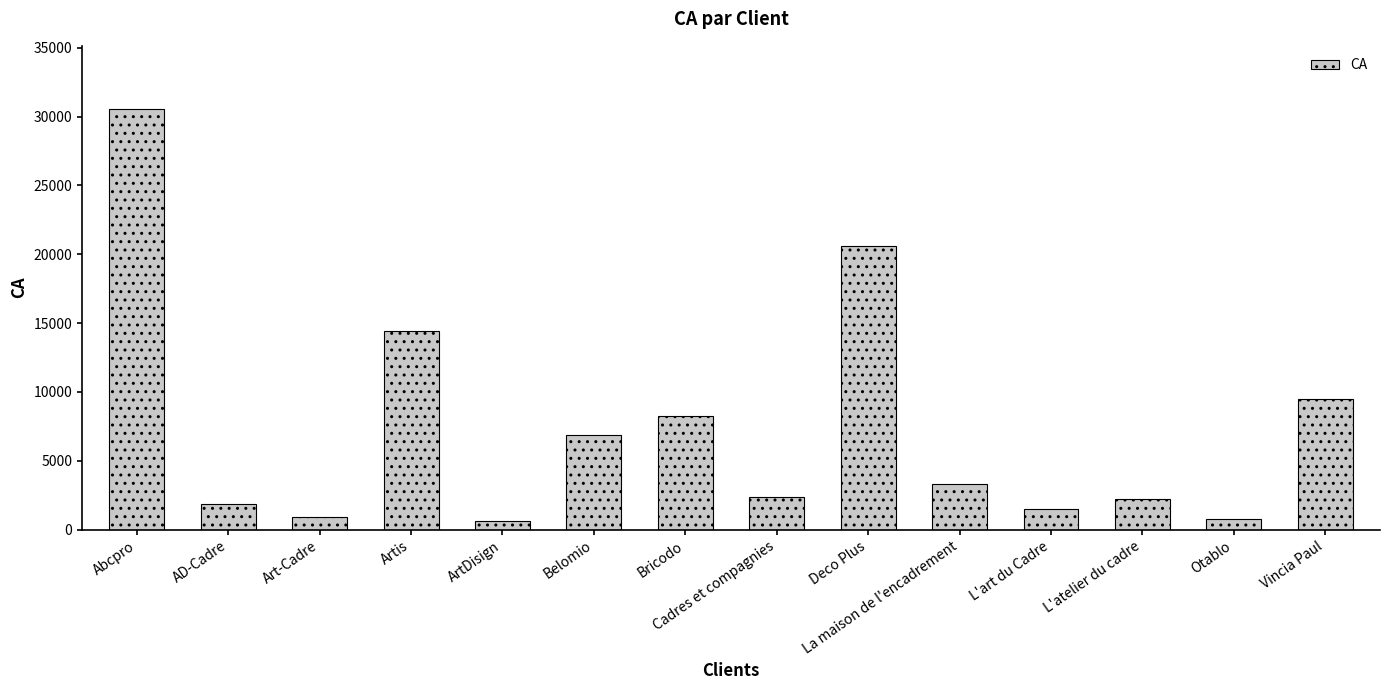

Where does the data first go above 3325?

Abcpro